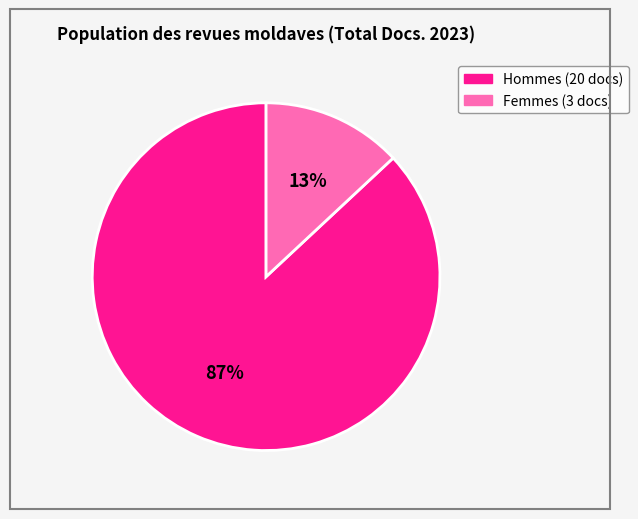

To the nearest percent, what is the difference between the largest and smallest slice percentages?

74%